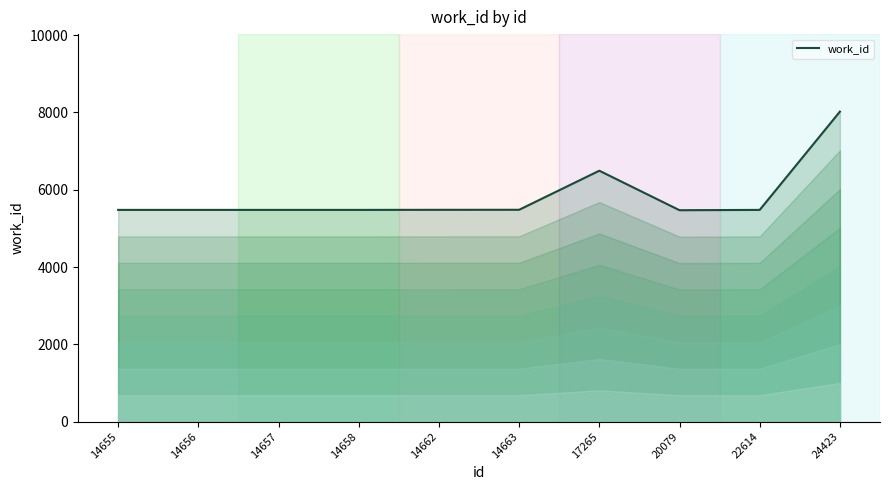

What is the sum of all values?

58344